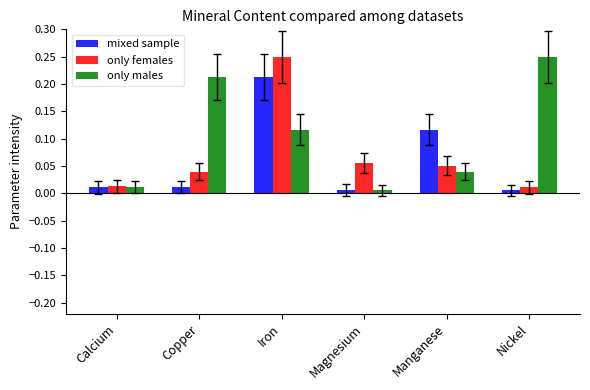

What position from the left is Copper?

2